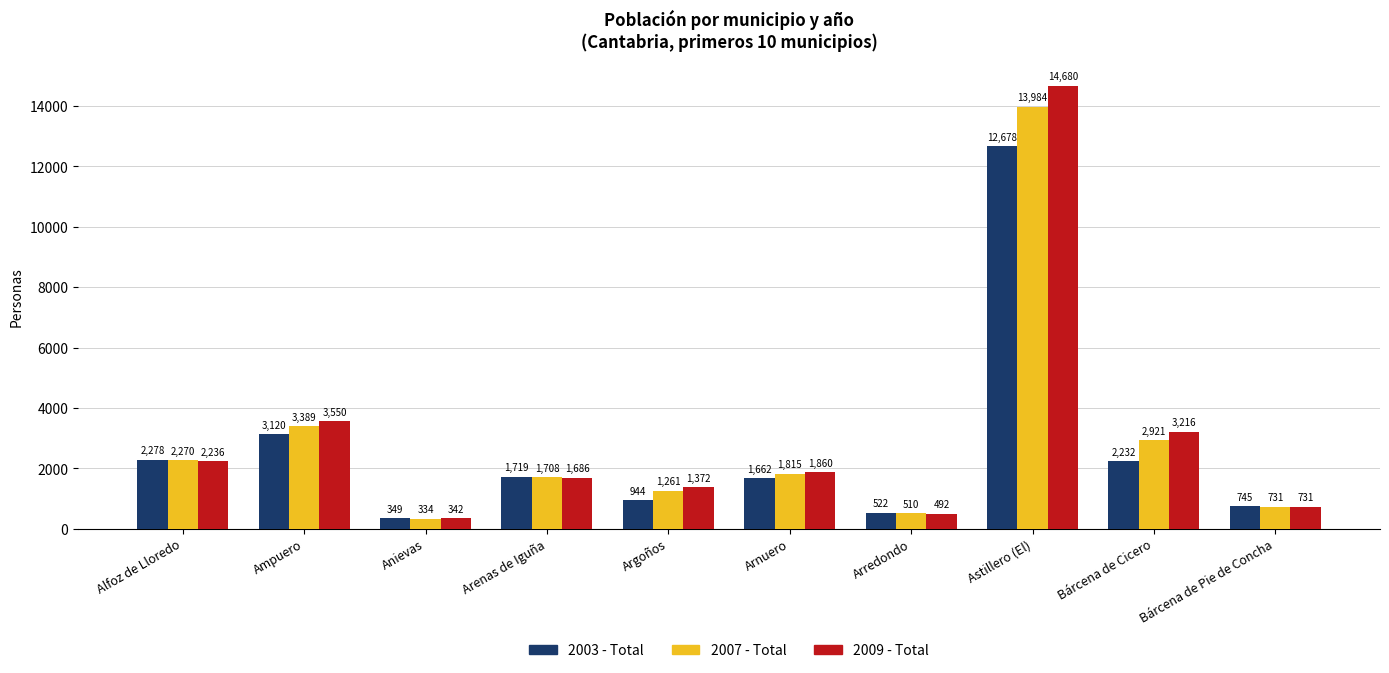

How many bars are there in each group?

3